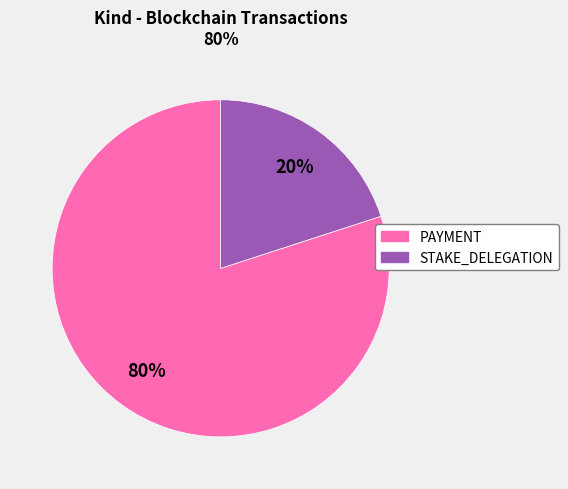

Rank the categories by value from highest to lowest.

PAYMENT, STAKE_DELEGATION